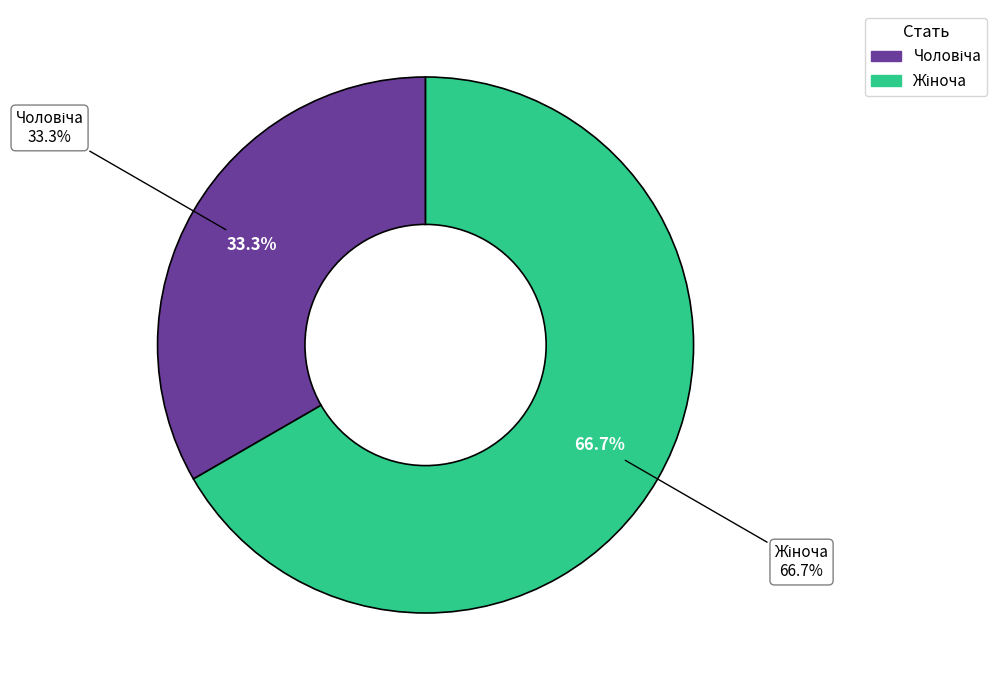

What is the smallest slice in the pie chart?

Чоловіча